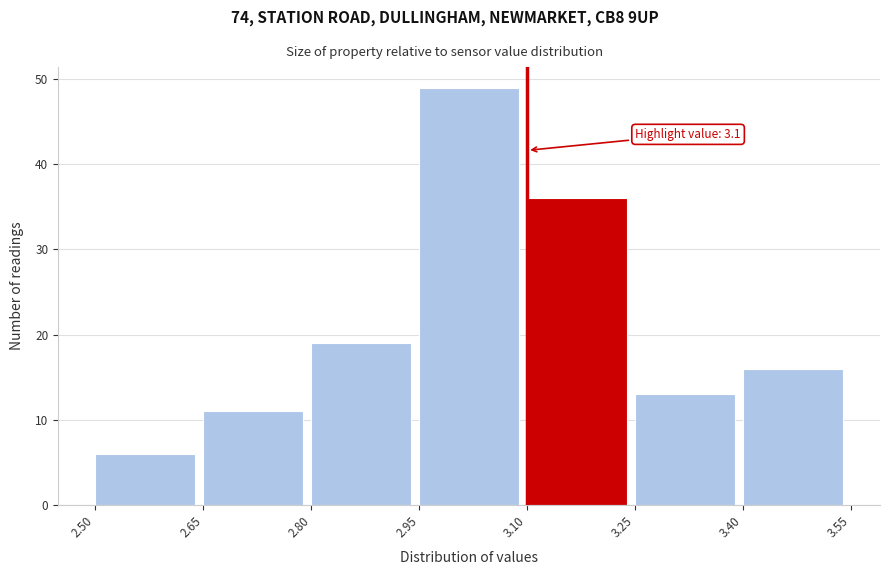

Which range on the x-axis has the tallest bar?

2.95 to 3.10